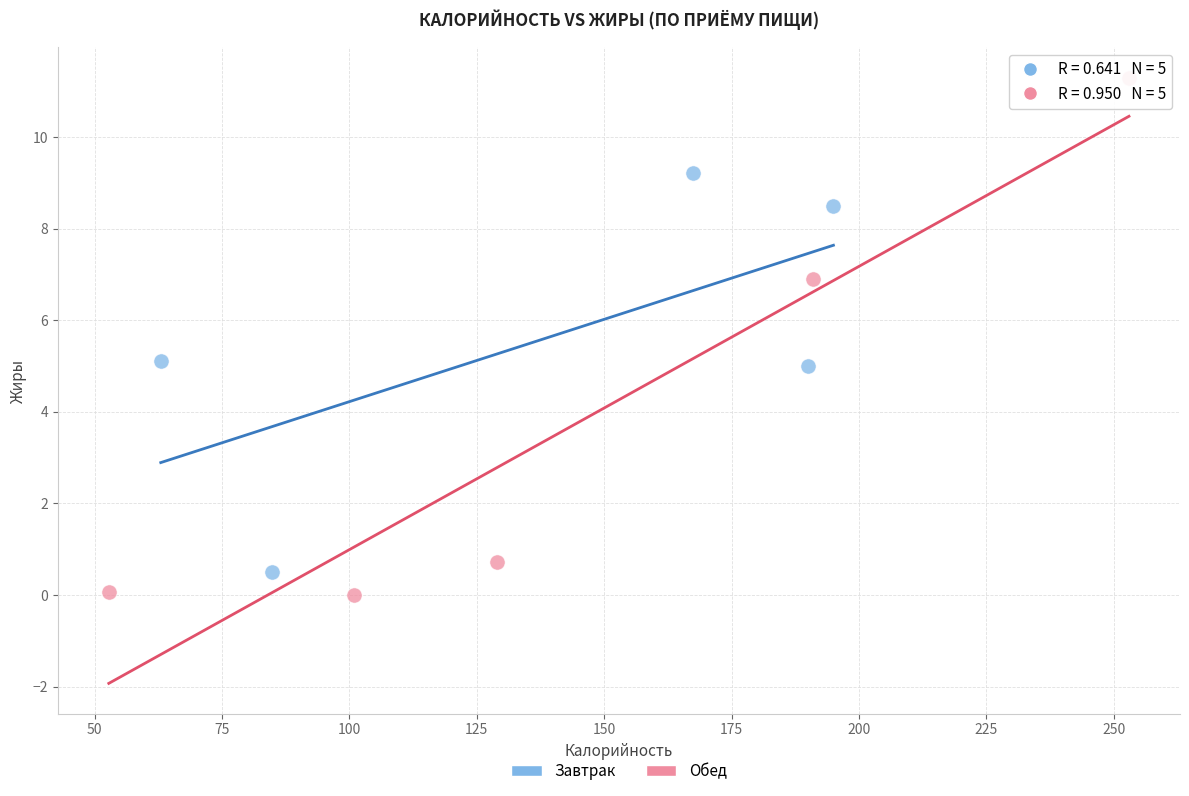

Which series has the widest spread of Y values?

Обед